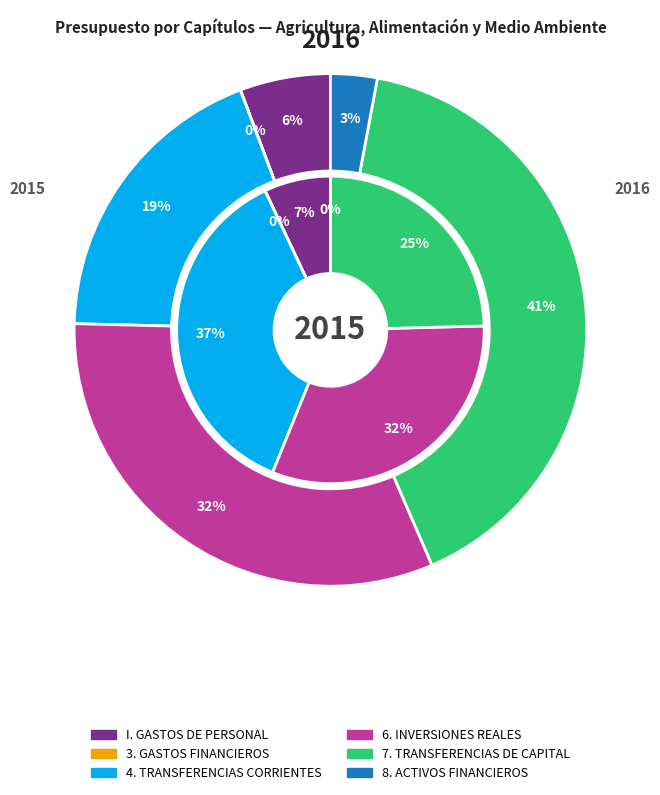

Is it true that 6. INVERSIONES REALES is 37% of the pie?

False